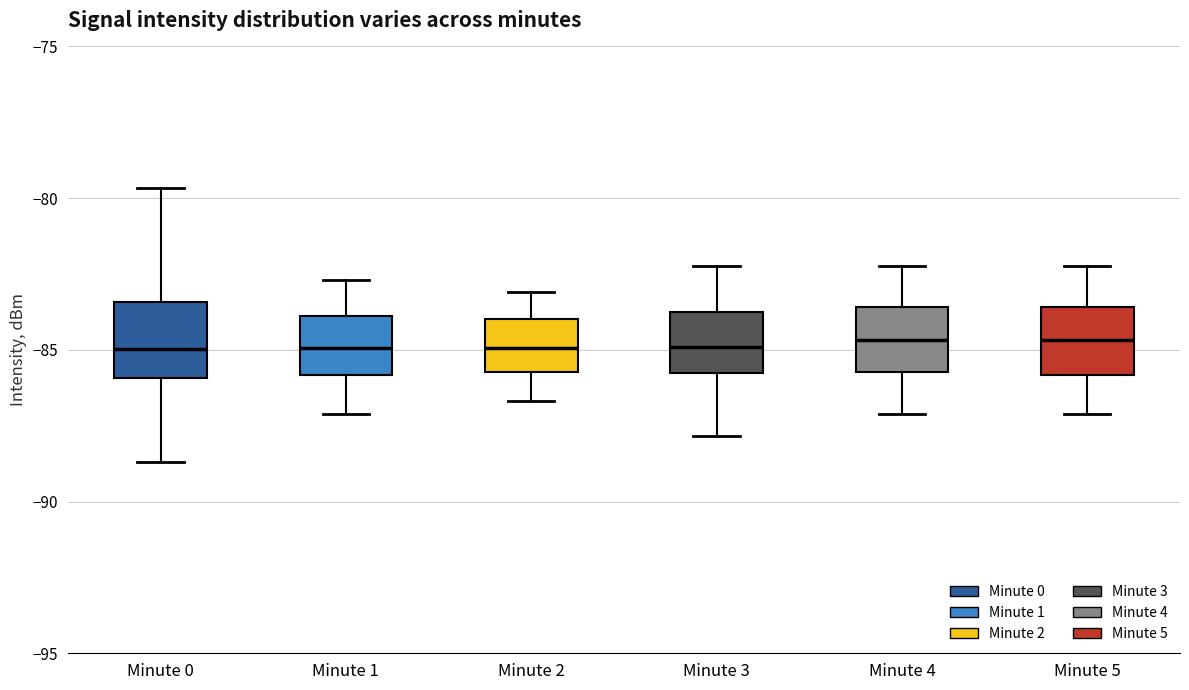

Reading left to right, transcribe this box plot: for each box, give where its median line is, the range the box spans, and where its two whiskers end, as read against the y-axis. The values are not printed on the chart, so give them approximately, as read against the axis.

Minute 0: median -85.0, box -86.0 to -83.5, whiskers -88.5 to -79.5
Minute 1: median -85.0, box -86.0 to -84.0, whiskers -87.0 to -82.5
Minute 2: median -85.0, box -85.5 to -84.0, whiskers -86.5 to -83.0
Minute 3: median -85.0, box -86.0 to -83.5, whiskers -88.0 to -82.0
Minute 4: median -84.5, box -85.5 to -83.5, whiskers -87.0 to -82.0
Minute 5: median -84.5, box -86.0 to -83.5, whiskers -87.0 to -82.0